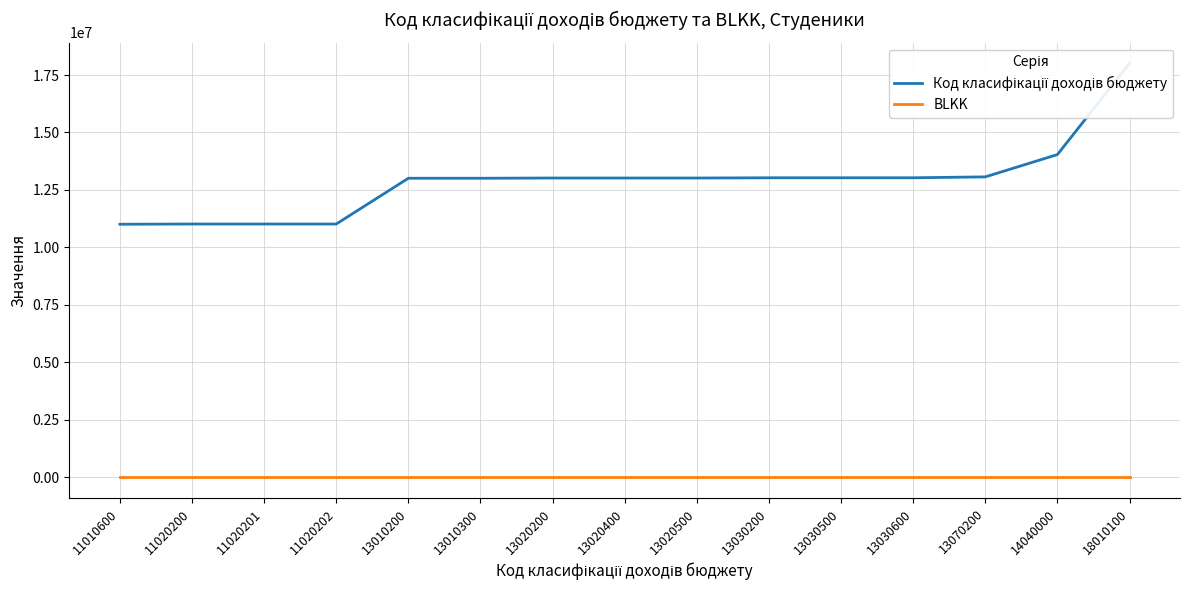

At which category is the sum across all series the highest?

18010100